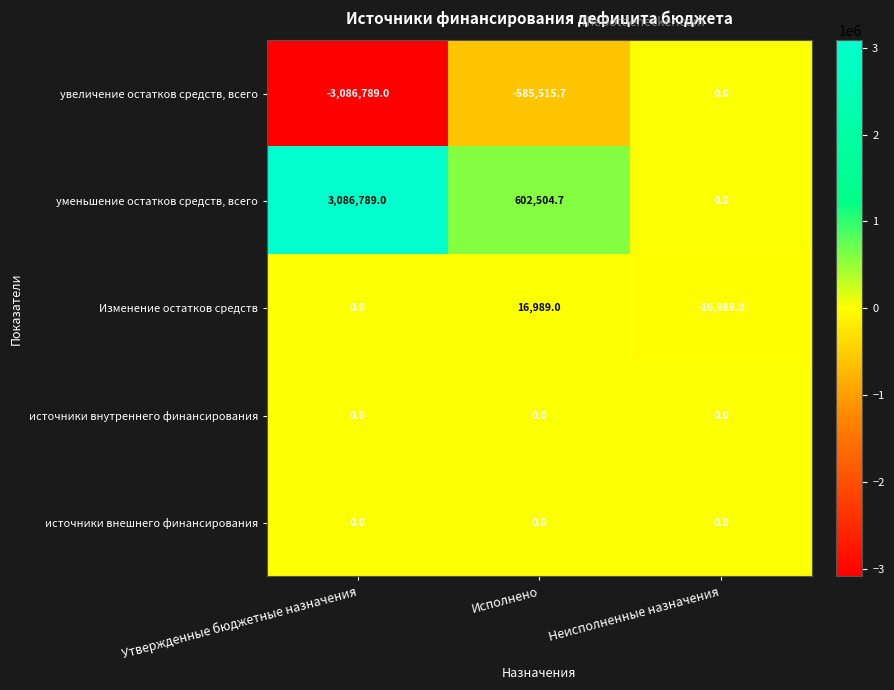

Between Утвержденные бюджетные назначения and Исполнено, which series saw the biggest shift?

увеличение остатков средств, всего